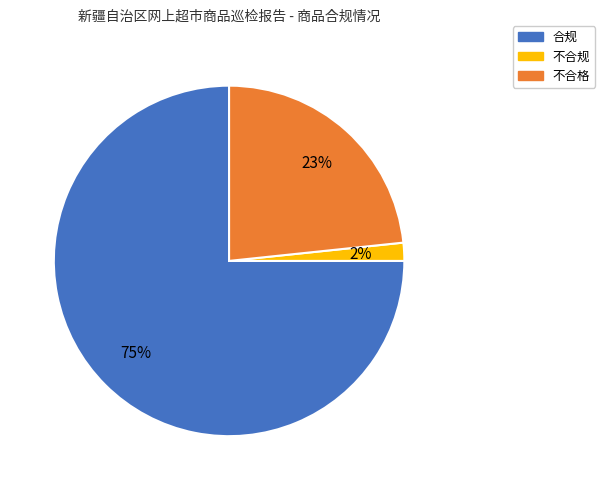

Between 不合规 and 不合格, which is larger?

不合格